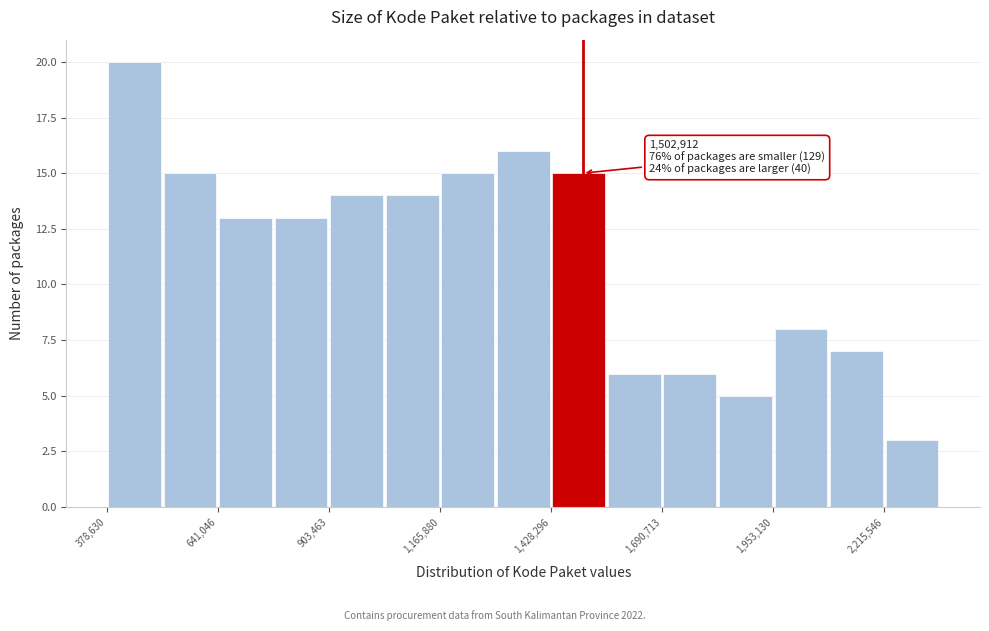

Around what value on the x-axis is the tallest bar? Give the approximate position of its centre, as read against the axis.

450000